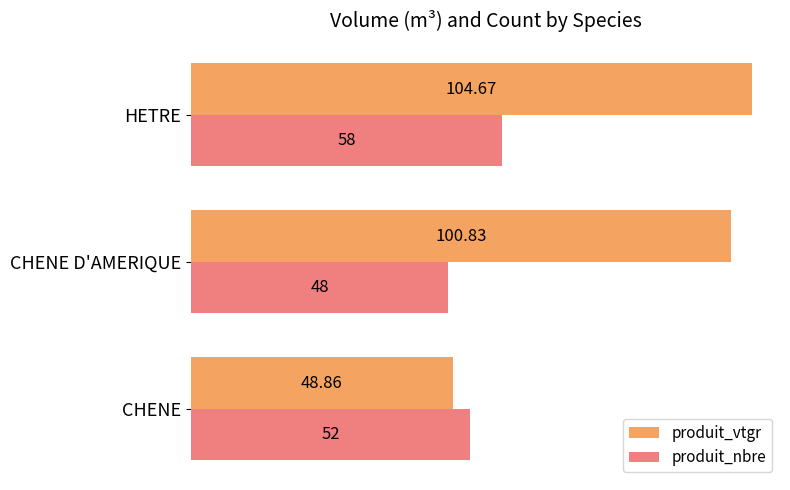

Which label corresponds to the smallest value in the chart?

CHENE D'AMERIQUE